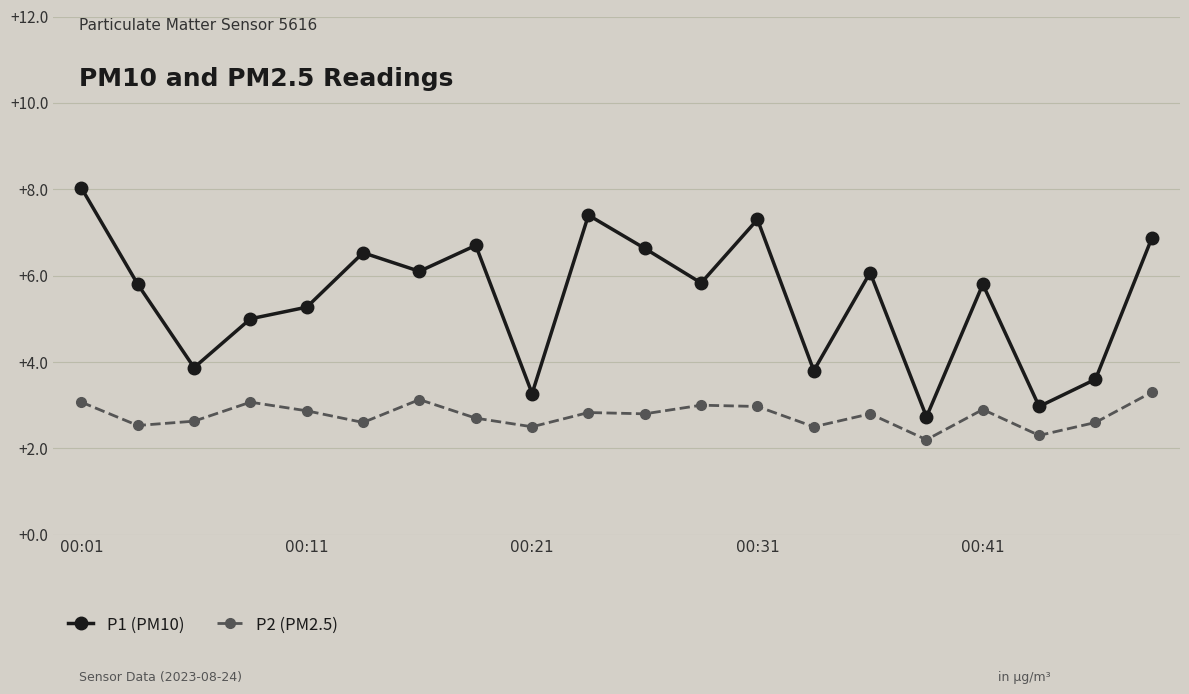

Which series has the widest spread of values?

P1 (PM10)